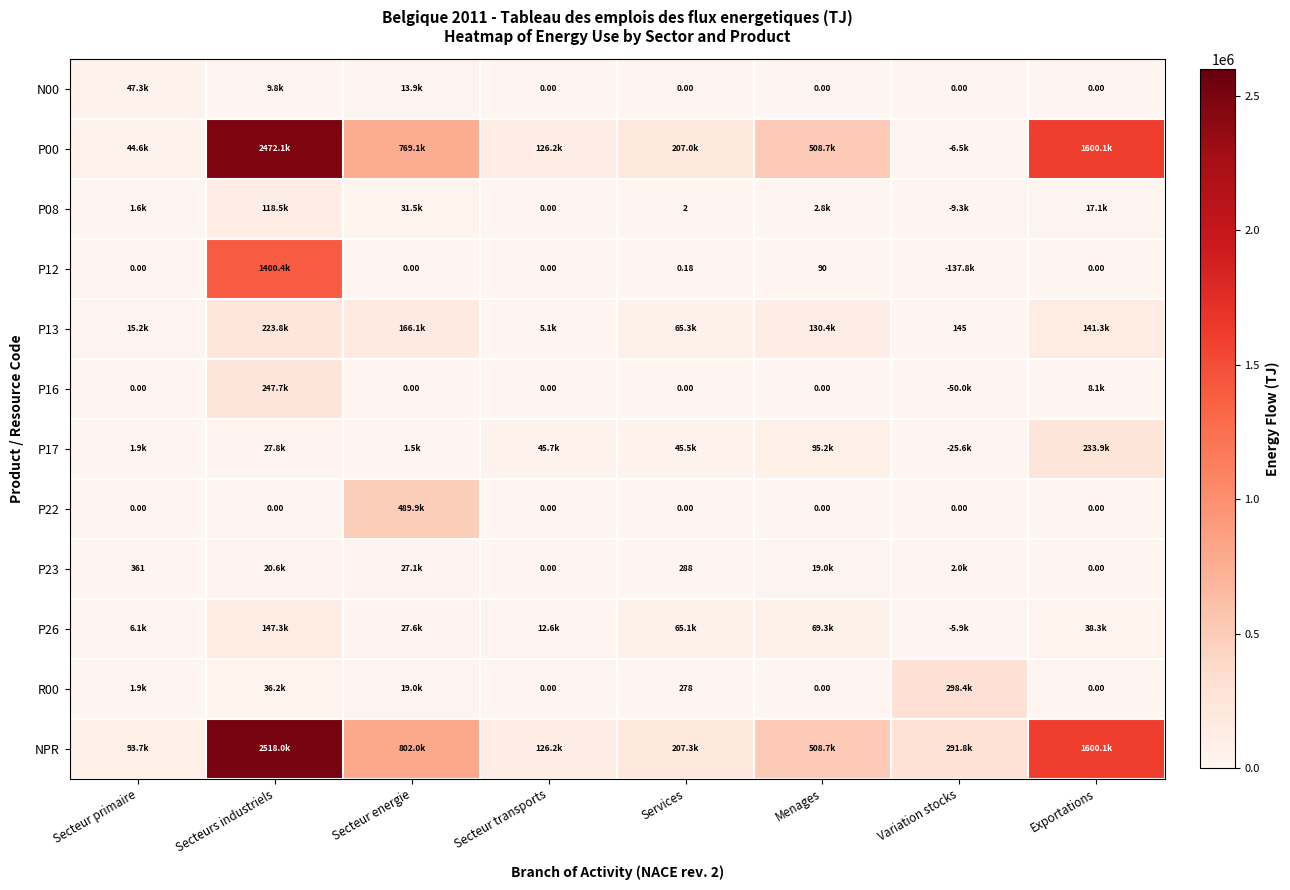

Is the value of P08 at Menages greater than the value of P00 at Services?

No